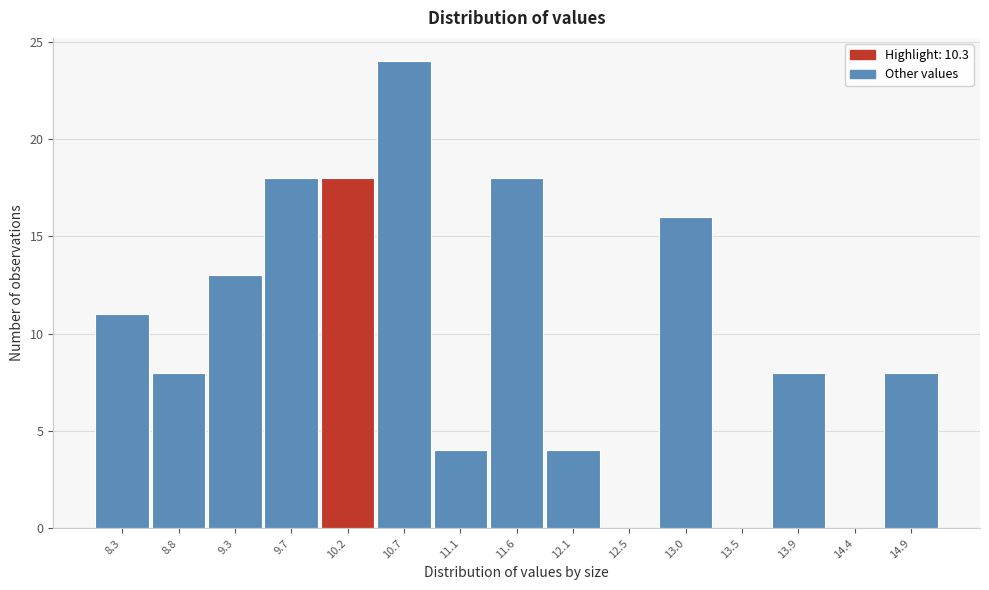

Reading right to left, transcribe all the data shown in this chart.

14.9=8	14.4=0	13.9=8	13.5=0	13.0=16	12.5=0	12.1=4	11.6=18	11.1=4	10.7=24	10.2=18	9.7=18	9.3=13	8.8=8	8.3=11